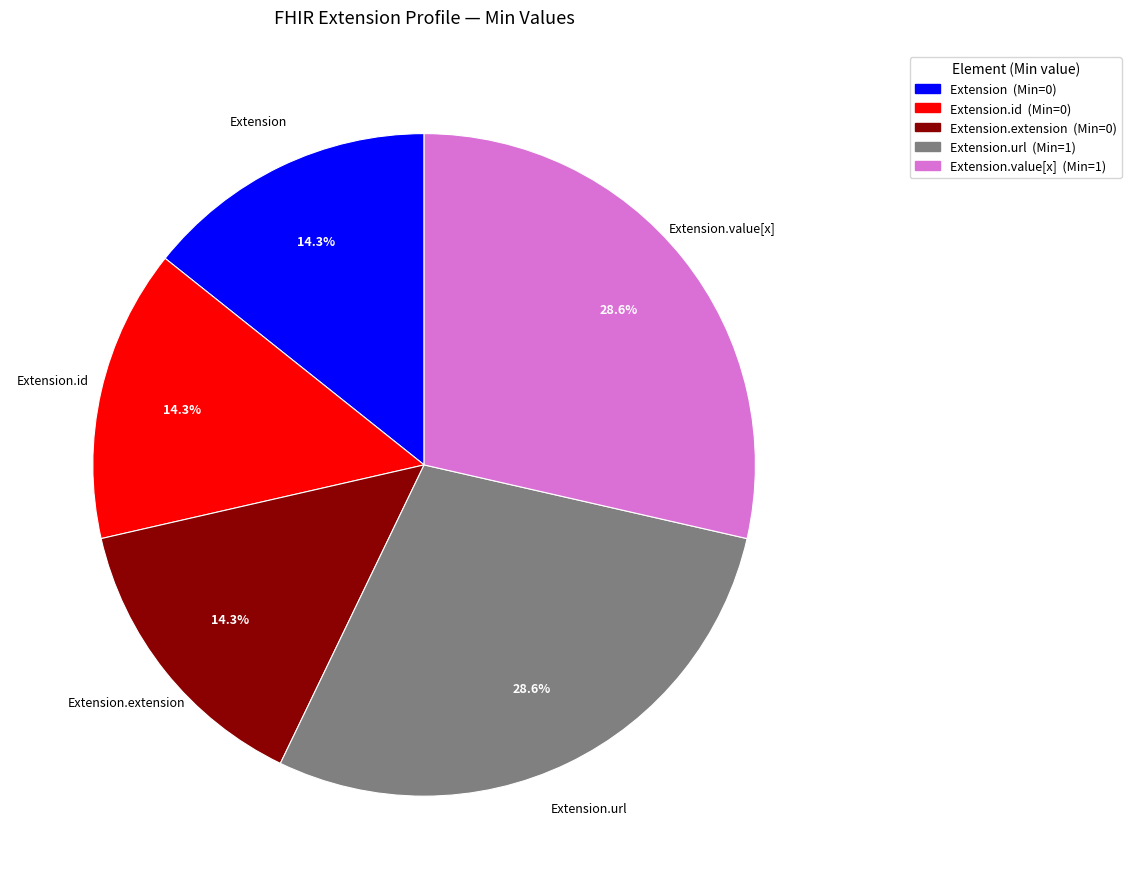

Is there a majority slice in this chart?

No